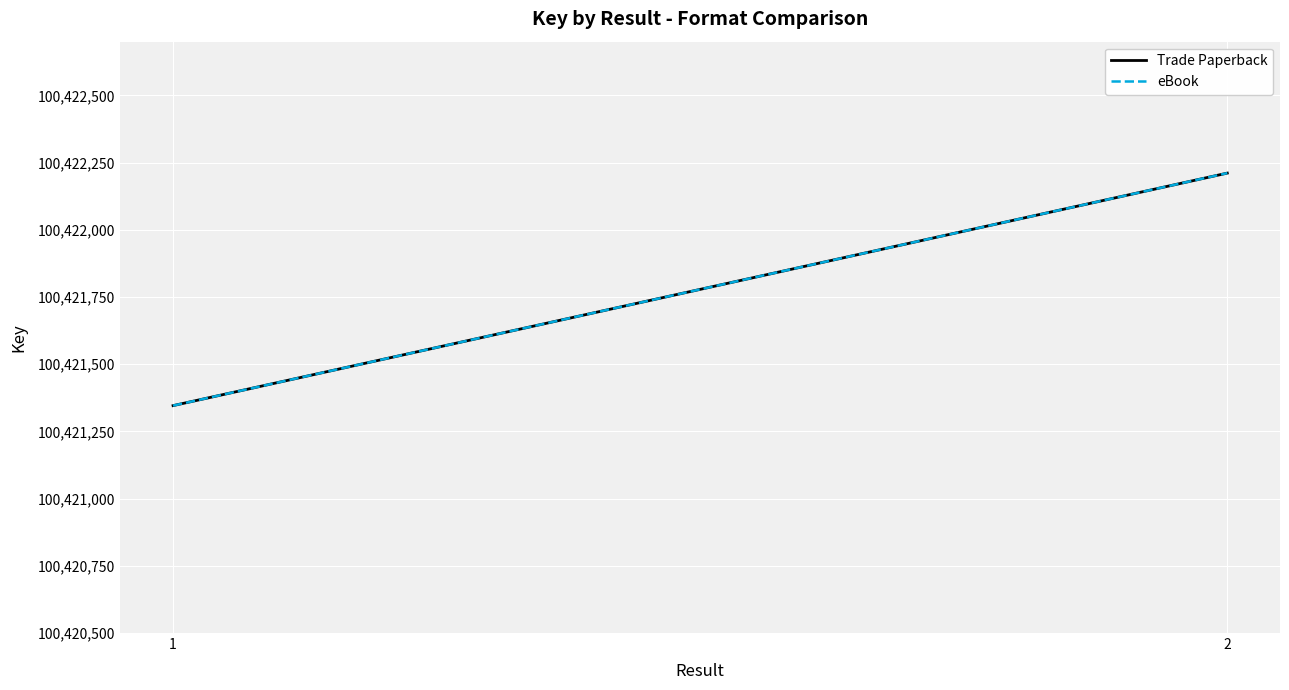

Rank the categories by eBook value from lowest to highest.

1, 2